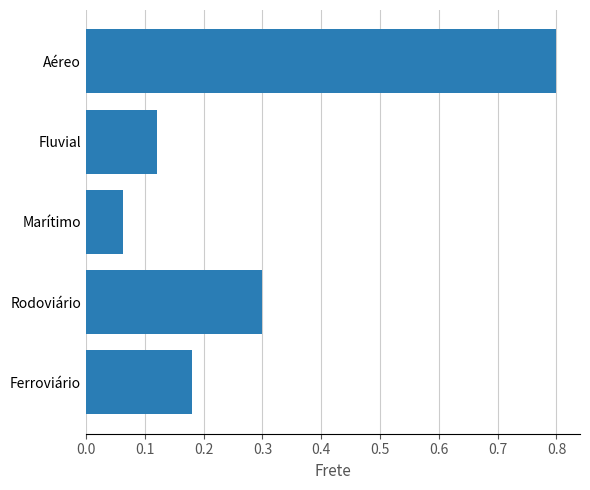

Which has a higher value, Ferroviário or Marítimo?

Ferroviário